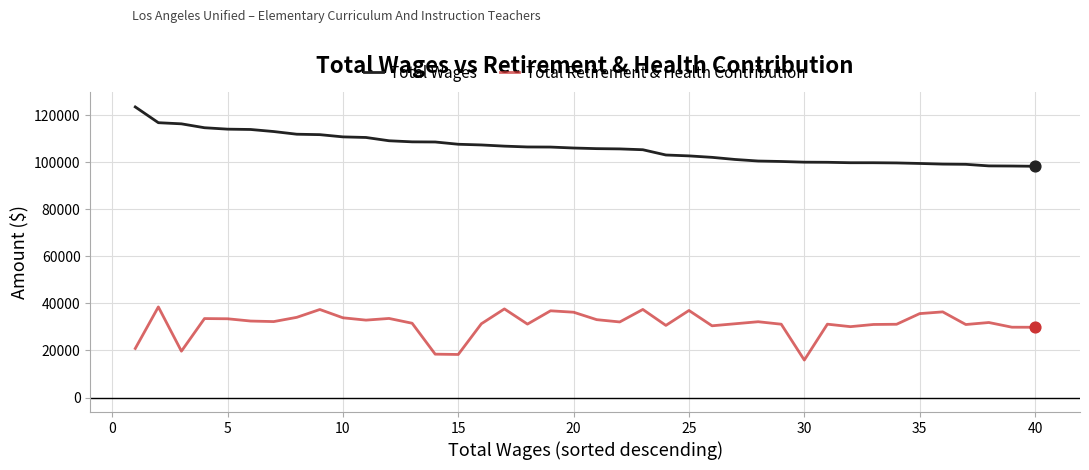

Which series has the largest total across all categories?

Total Wages